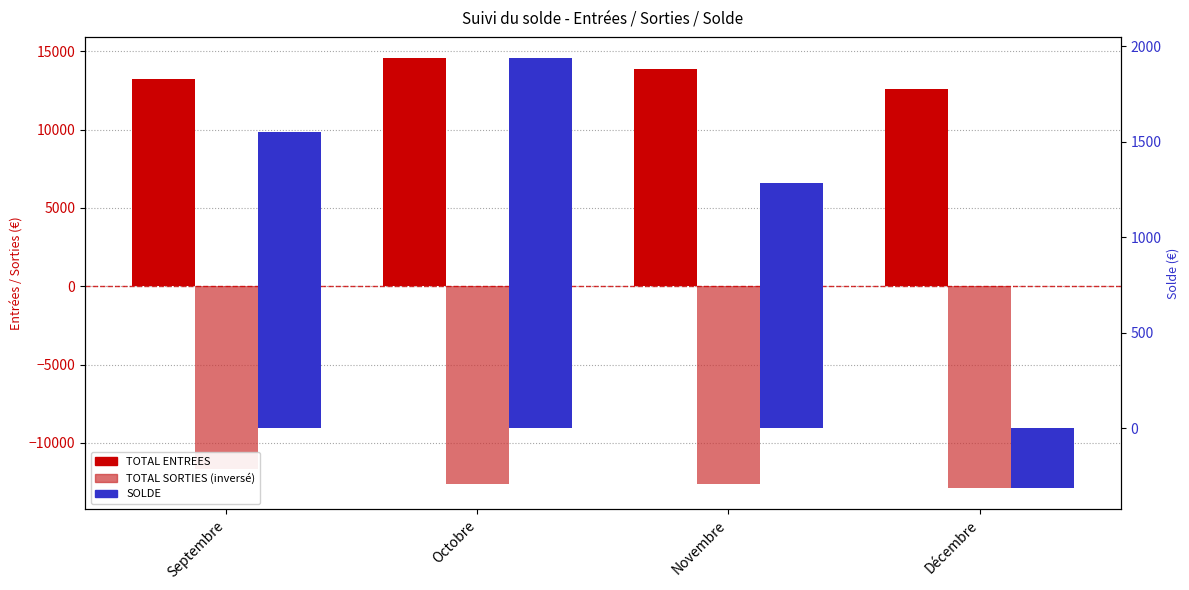

What position from the right is Octobre?

3